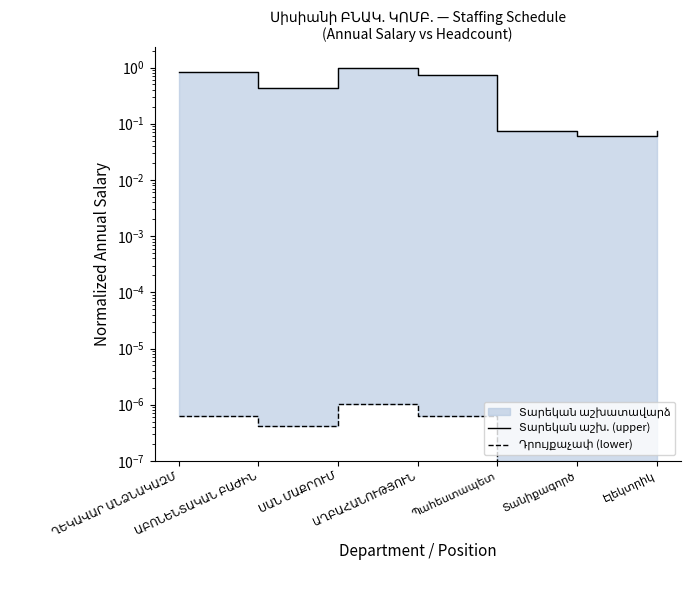

Reading left to right, extract all data points from this chart.

Տարեկան աշխ. (upper): ՂԵԿԱՎԱՐ ԱՆՁՆԱԿԱԶՄ=0.8	ԱԲՈՆԵՆՏԱԿԱՆ ԲԱԺԻՆ=0.4	ՍԱՆ ՄԱՔՐՈՒՄ=1.0	ԱՂԲԱՀԱՆՈՒԹՅՈՒՆ=0.7	Պահեստապետ=0.1	Տանիքագործ=0.1	Էլեկտրիկ=0.1
Դրույքաչափ (lower): ՂԵԿԱՎԱՐ ԱՆՁՆԱԿԱԶՄ=0.0	ԱԲՈՆԵՆՏԱԿԱՆ ԲԱԺԻՆ=0.0	ՍԱՆ ՄԱՔՐՈՒՄ=0.0	ԱՂԲԱՀԱՆՈՒԹՅՈՒՆ=0.0	Պահեստապետ=0.0	Տանիքագործ=0.0	Էլեկտրիկ=0.0